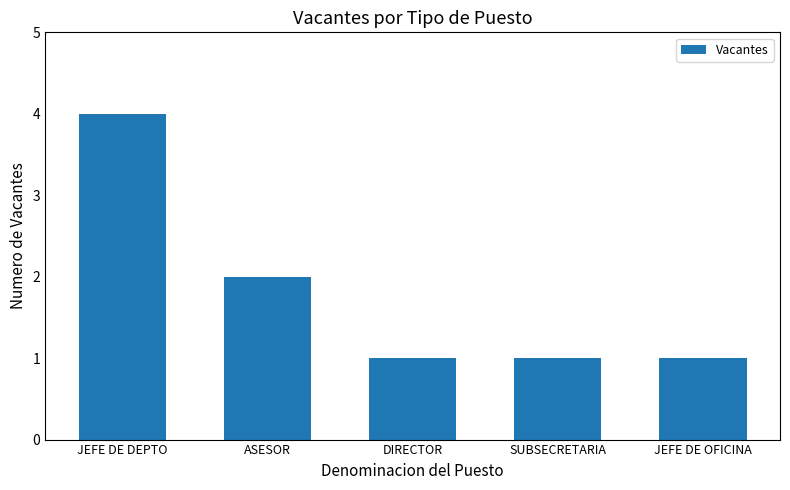

What is the minimum value shown in the chart?

1